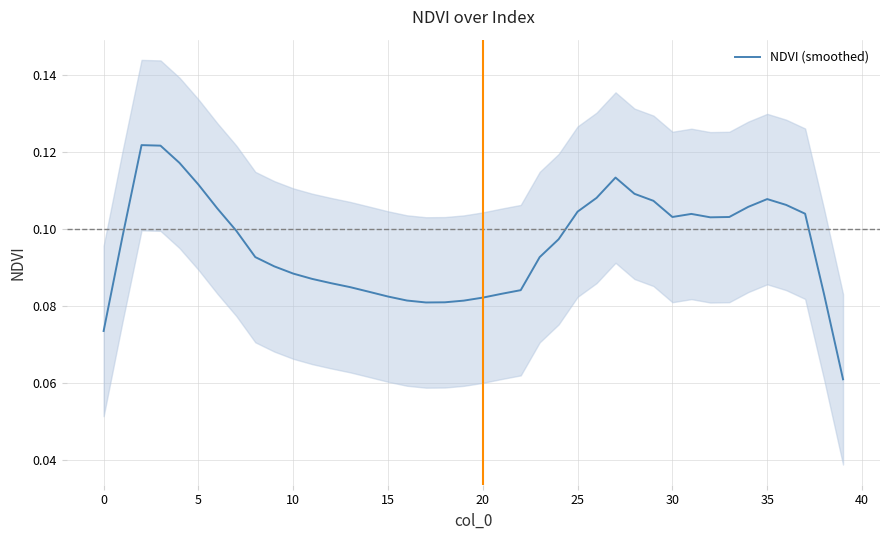

Is it true that the value at 30 is 0.1?

False